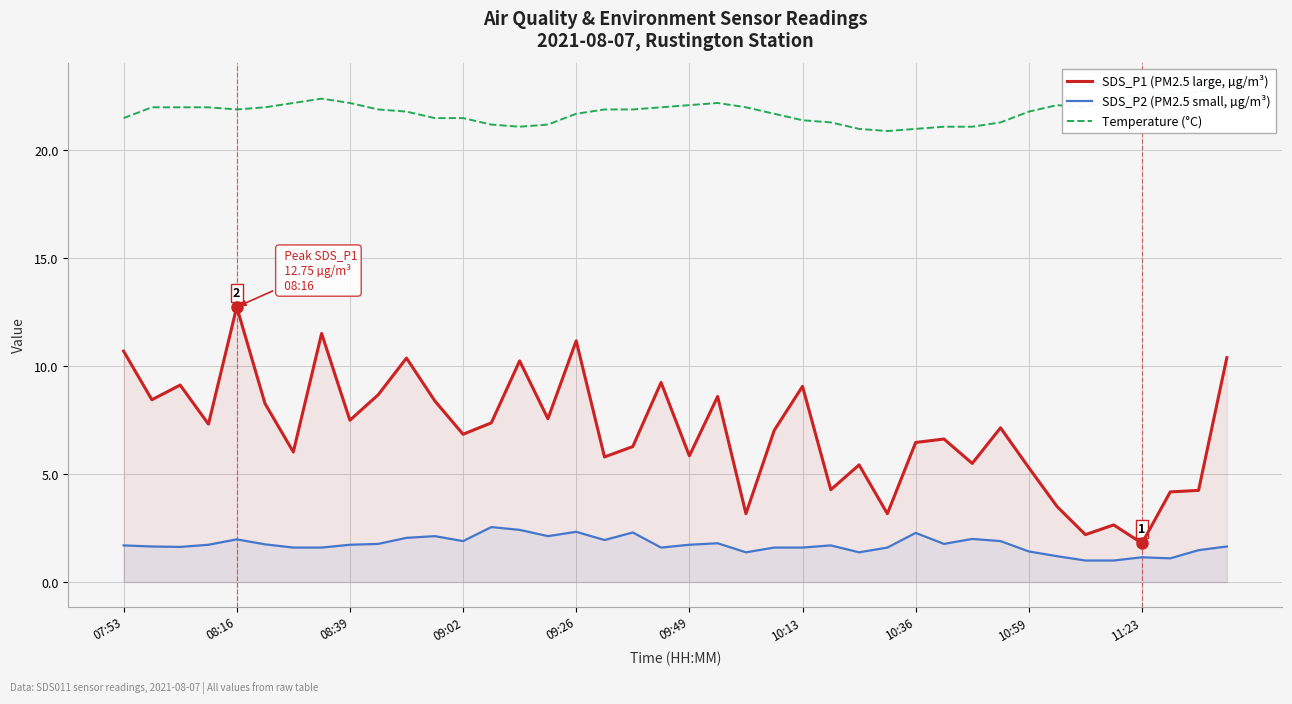

What is the difference between the second highest and second lowest values in the SDS_P1 (PM2.5 large, µg/m³) series?

9.3